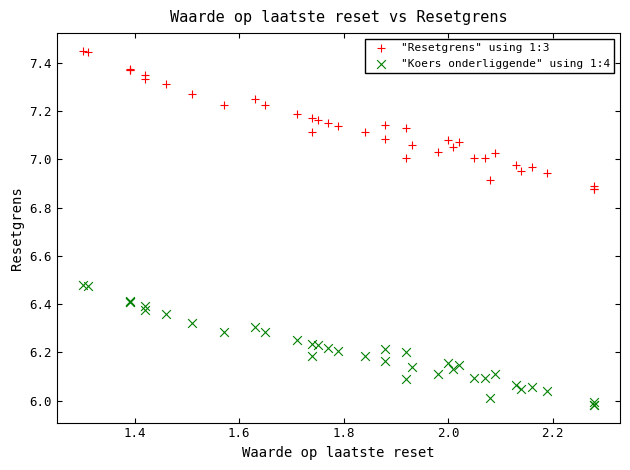

Which series has the widest spread of Y values?

"Resetgrens" using 1:3